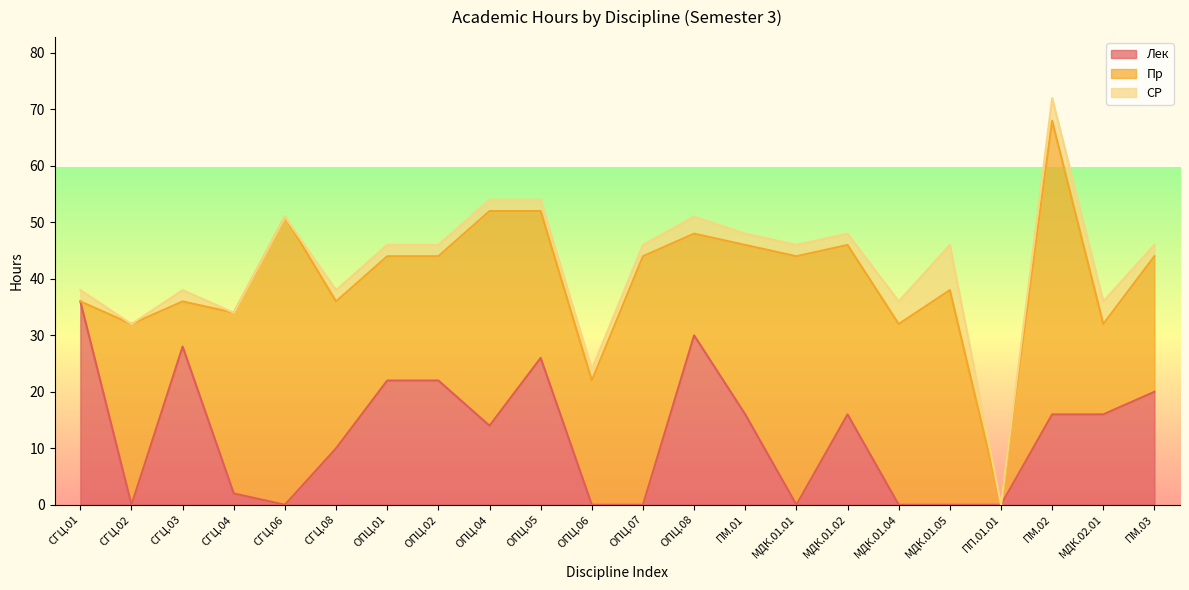

What position from the right is ОПЦ.02?

15